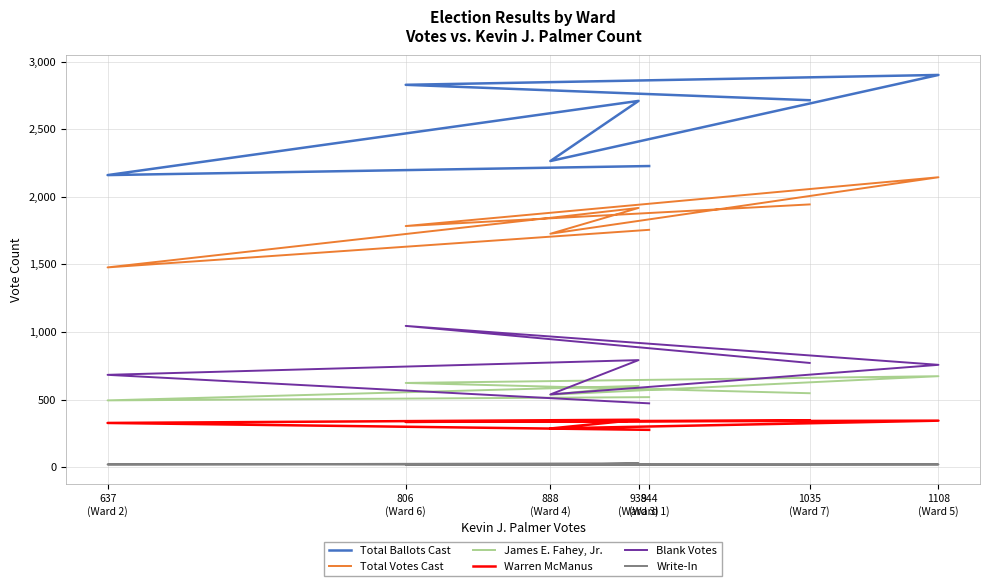

Reading left to right, list all the values displayed in this chart.

Total Ballots Cast: 2228	2161	2710	2265	2902	2829	2715
Total Votes Cast: 1756	1478	1918	1727	2145	1784	1944
James E. Fahey, Jr.: 518	494	601	536	673	623	547
Warren McManus: 276	327	351	286	344	335	346
Blank Votes: 472	683	792	538	757	1045	771
Write-In: 18	20	28	17	20	20	16